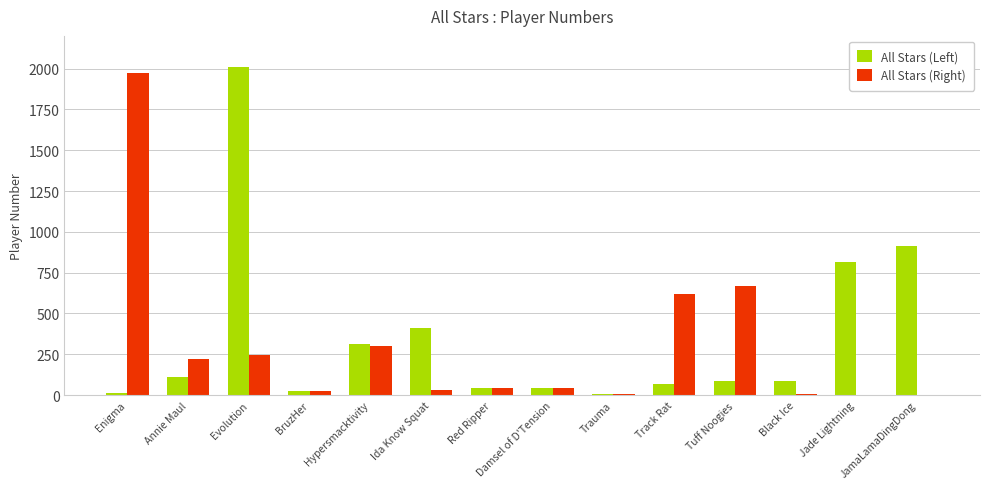

What is the sum of the All Stars (Left) values at Hypersmacktivity and Jade Lightning?

1130